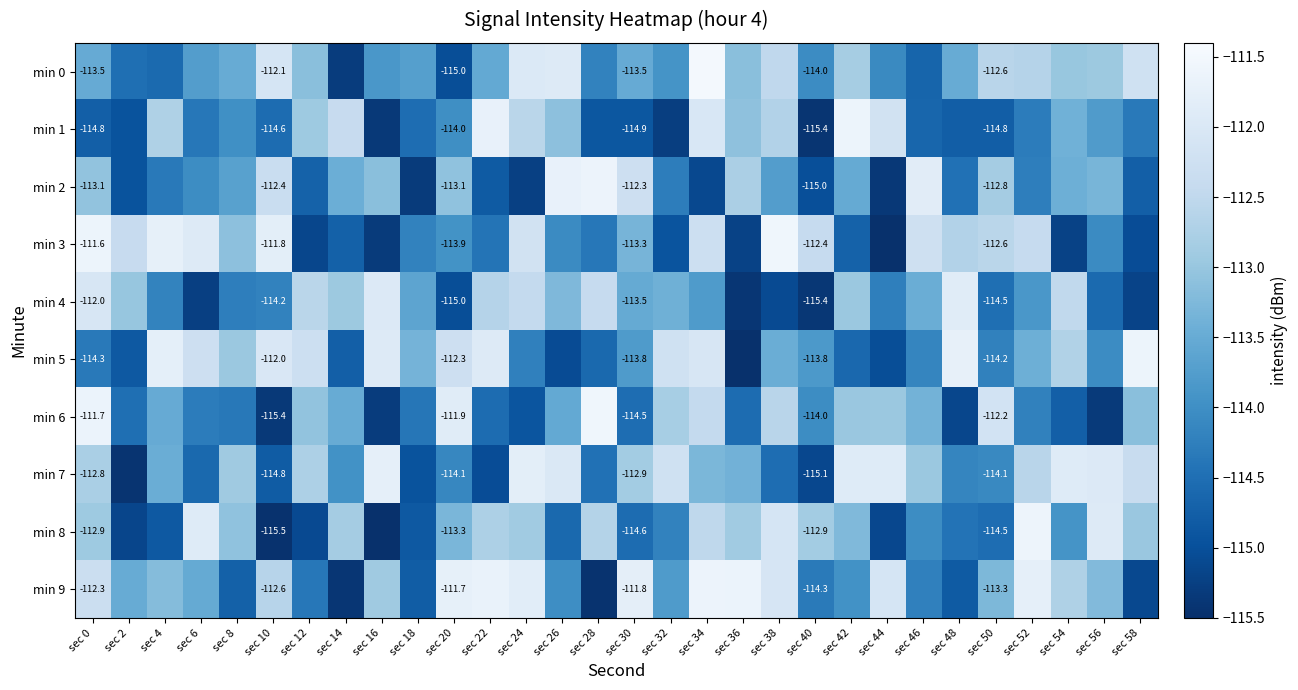

Is it true that min 1 equals -200.0 at sec 6?

False